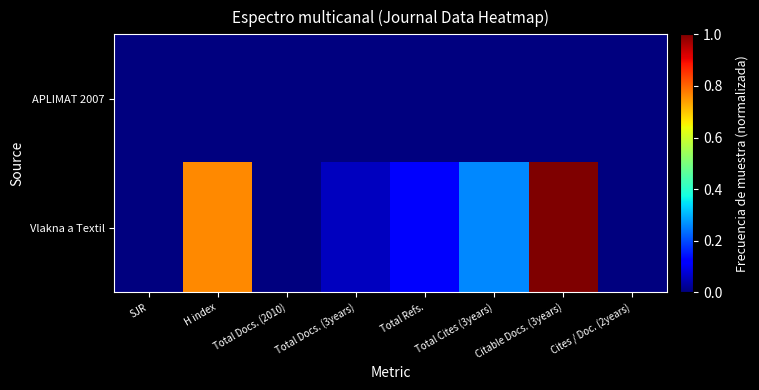

How many distinct data groups are displayed?

2